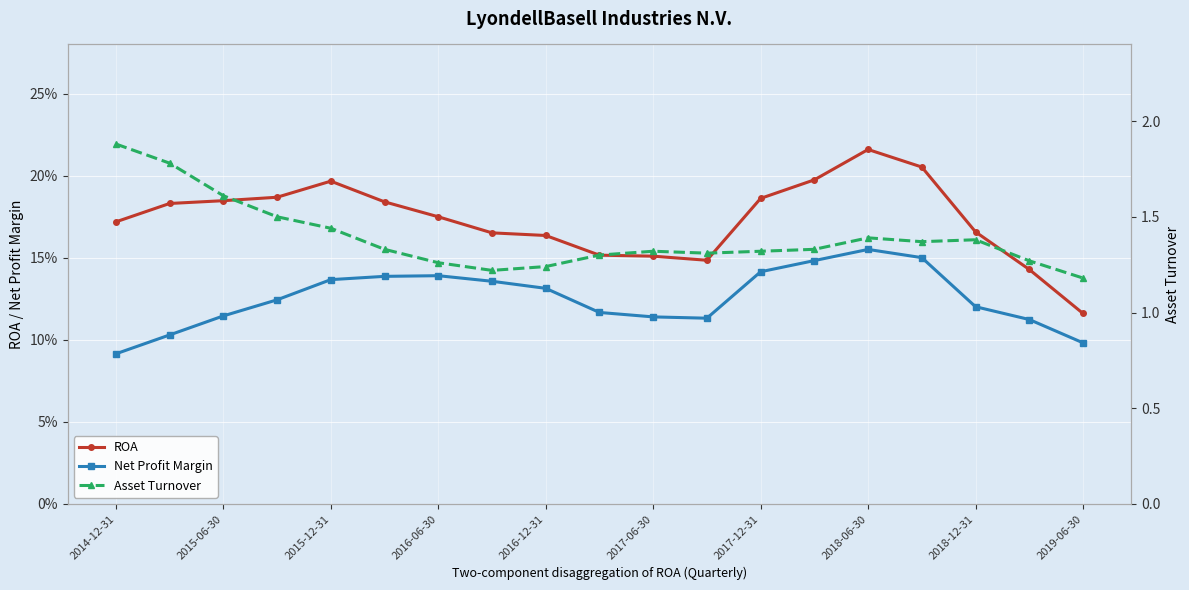

What is the difference between the second highest and minimum values in the Asset Turnover series?

0.6